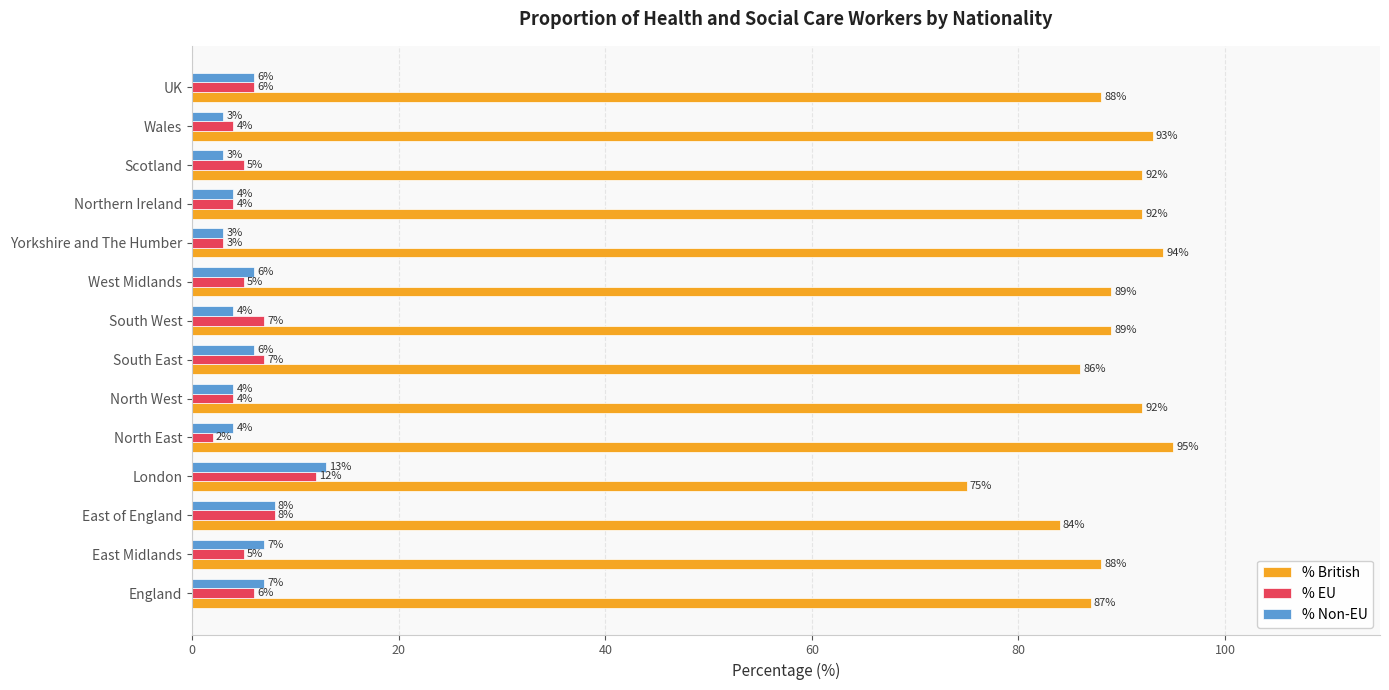

Which series has the largest range (max minus min)?

% British